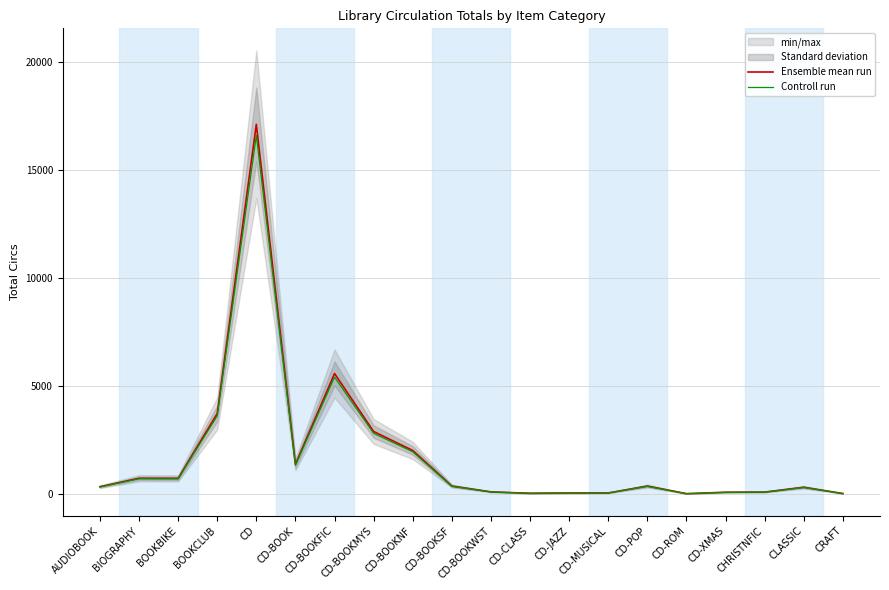

What is the sum of all Controll run values?

34632.9